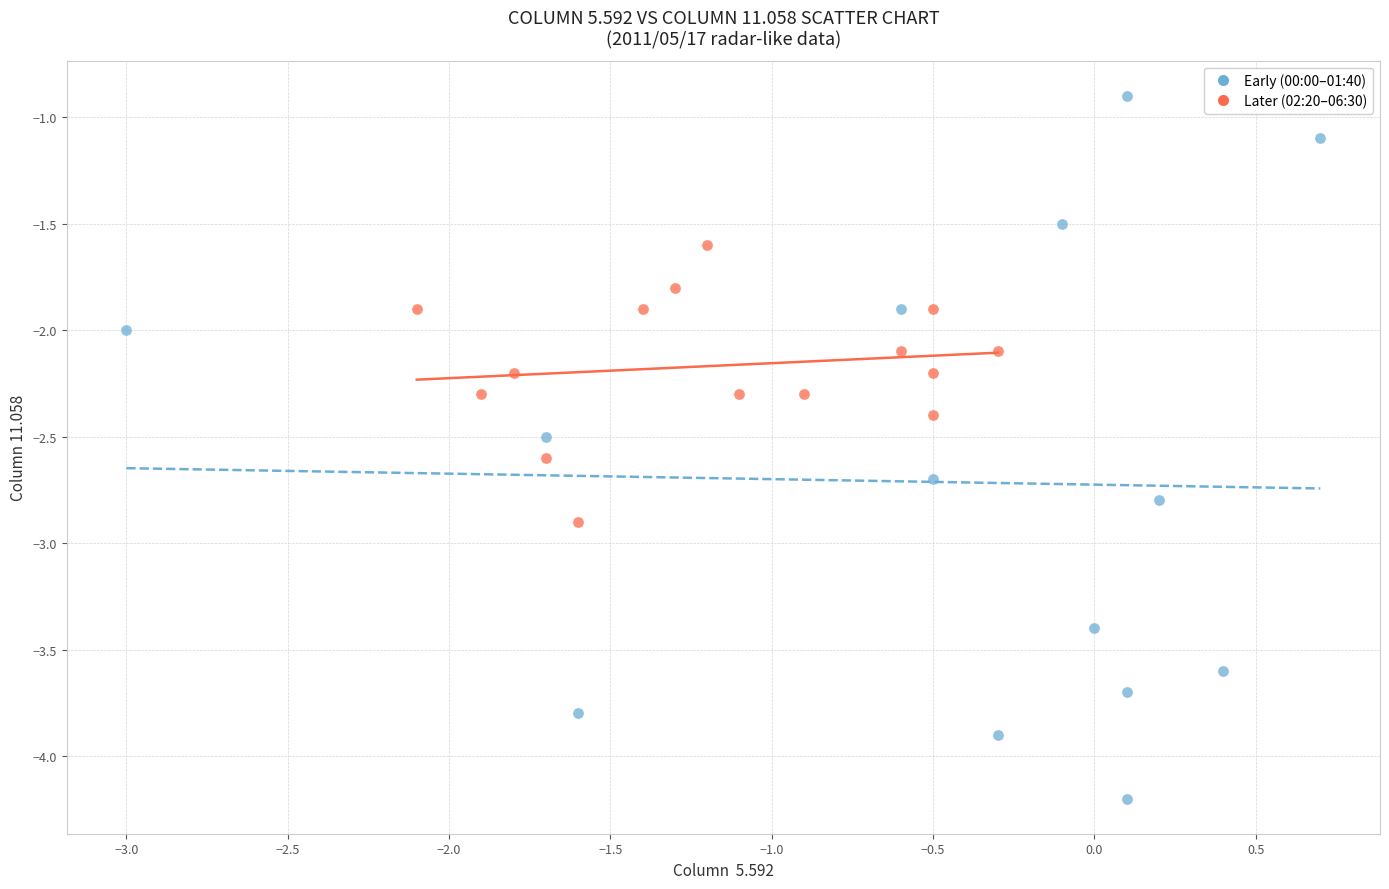

Which series contains the highest Y value?

Early (00:00–01:40)